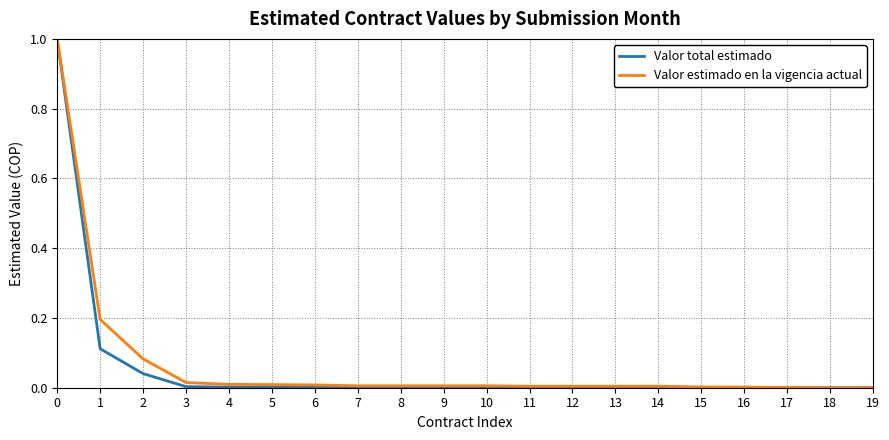

True or false: Valor estimado en la vigencia actual has a value of 0.3 at 19.

False